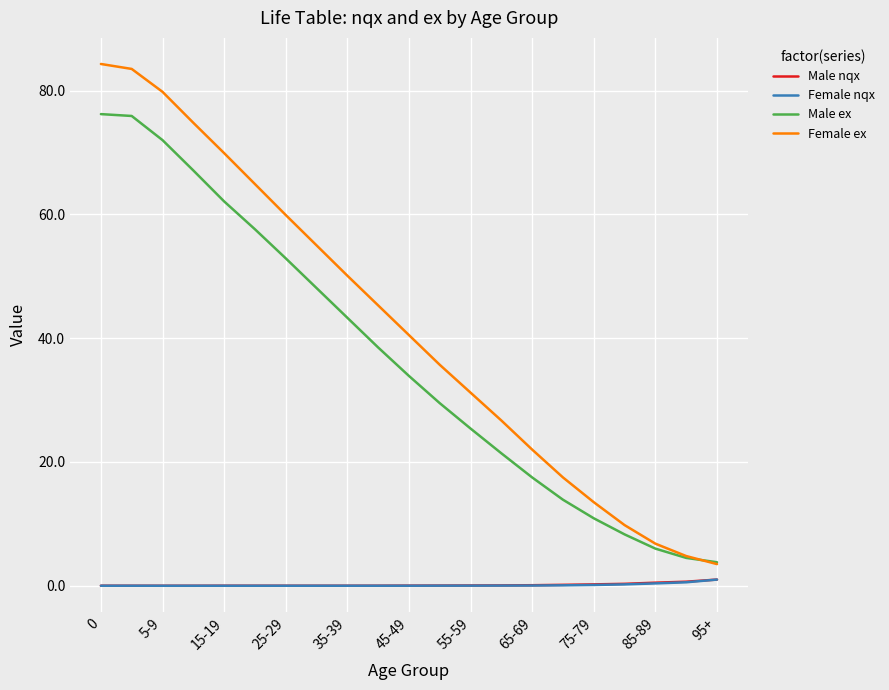

What are all the series names shown in the legend?

Male nqx, Female nqx, Male ex, Female ex